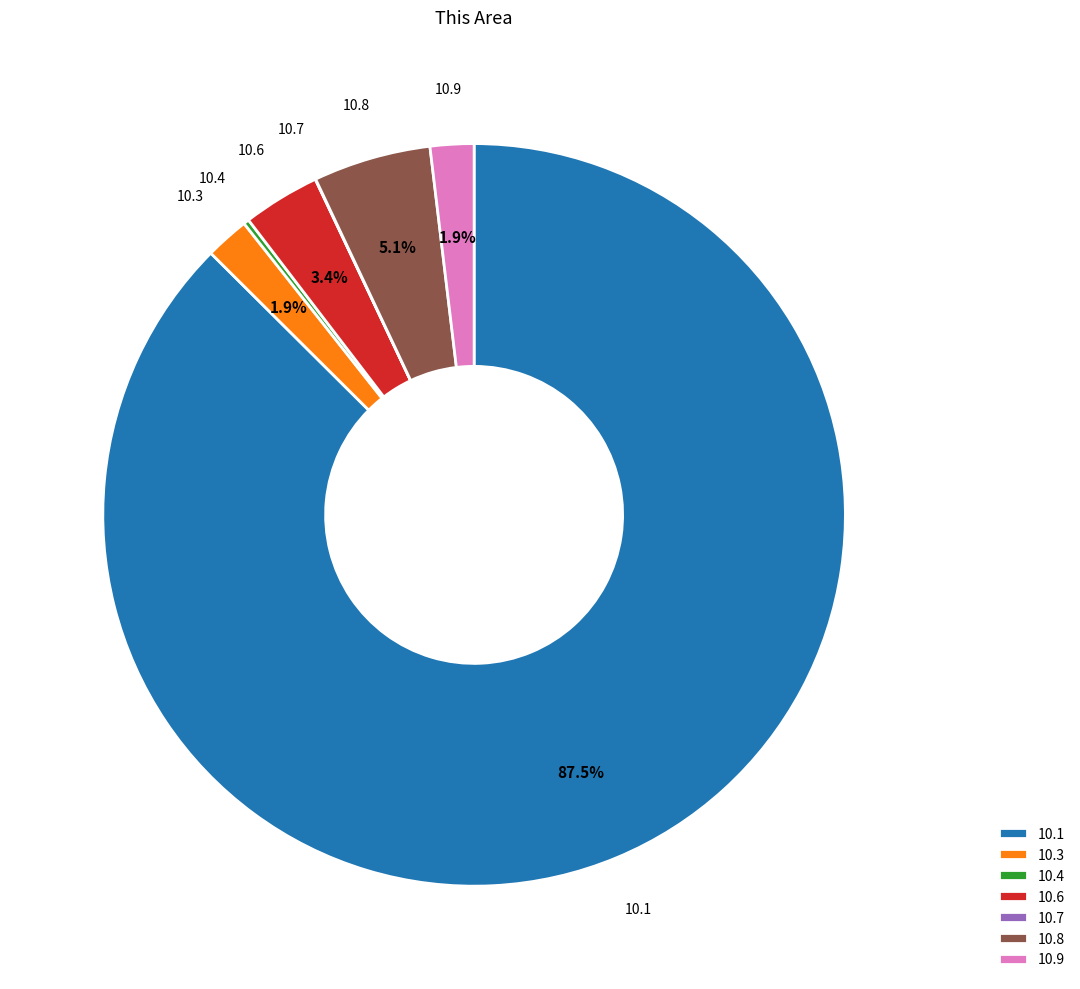

Does any single category account for the majority?

Yes